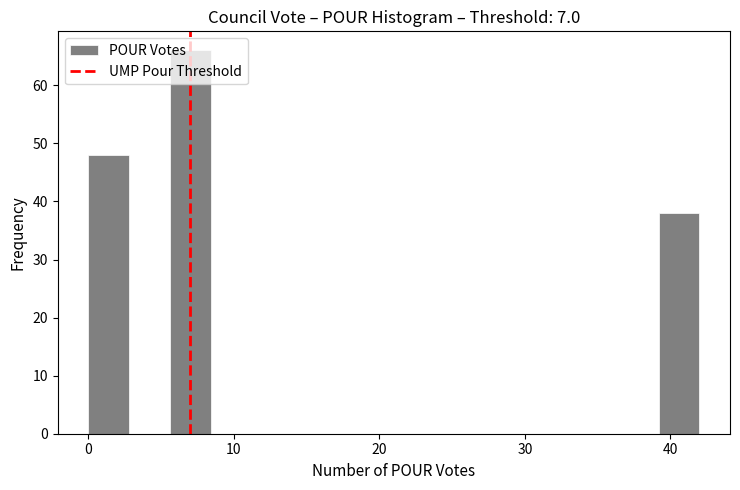

Read against the x-axis, roughly where is the centre of the tallest bar?

7